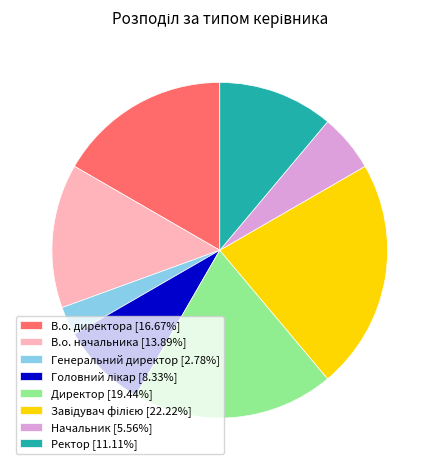

What is the ratio of the value at В.о. начальника [13.89%] to the value at Директор [19.44%]?

0.7